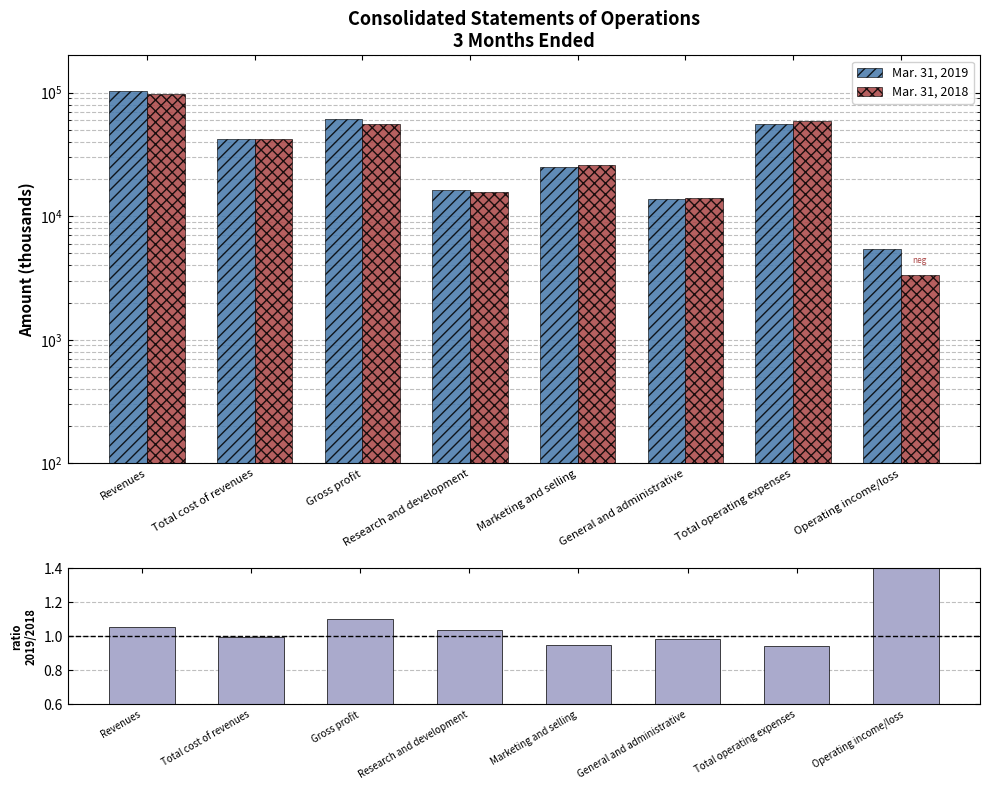

What is the sum of the Mar. 31, 2018 values at Total cost of revenues and Operating income/loss?

45565.0